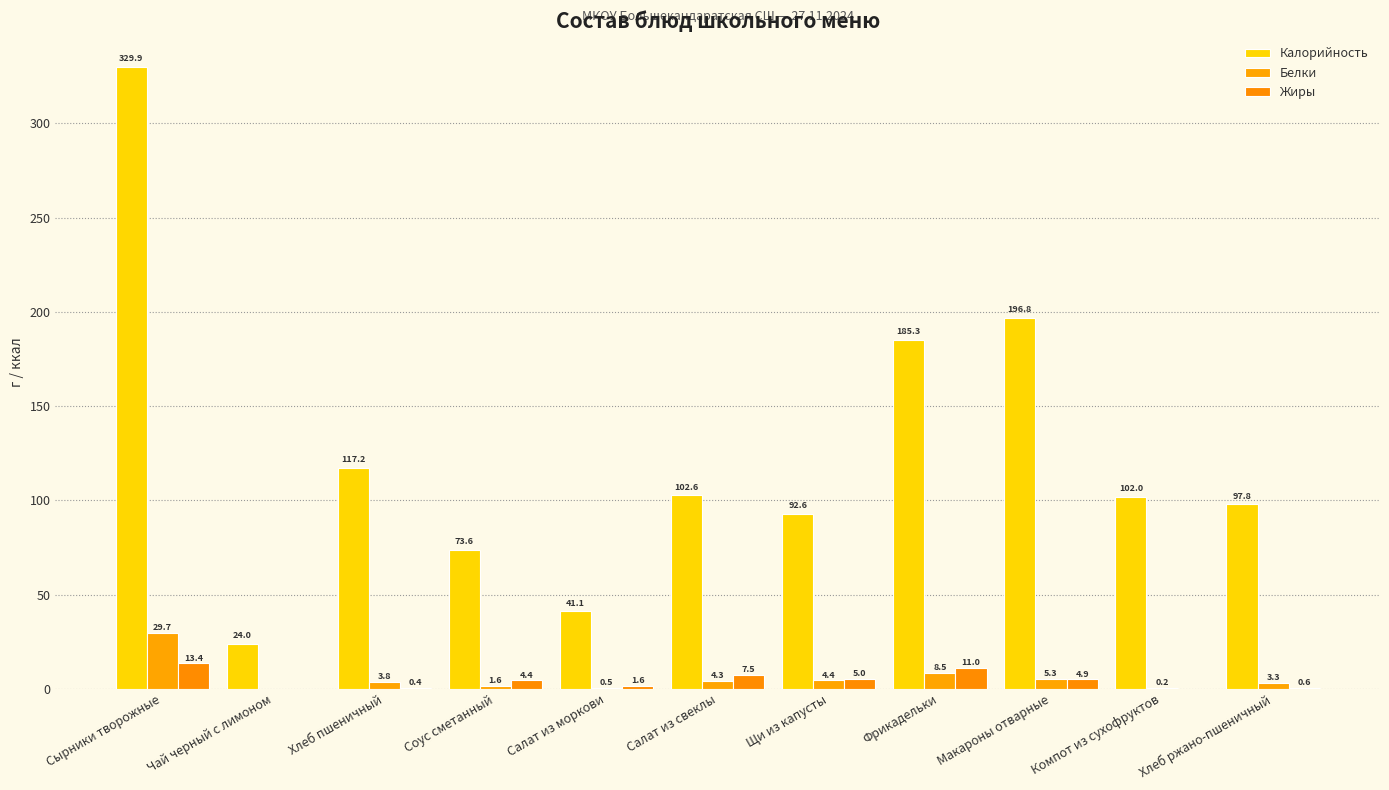

Reading left to right, list all the values displayed in this chart.

Калорийность: Сырники творожные=329.9	Чай черный с лимоном=24.0	Хлеб пшеничный=117.2	Соус сметанный=73.6	Салат из моркови=41.1	Салат из свеклы=102.6	Щи из капусты=92.6	Фрикадельки=185.3	Макароны отварные=196.8	Компот из сухофруктов=102.0	Хлеб ржано-пшеничный=97.8
Белки: Сырники творожные=29.7	Чай черный с лимоном=0.0	Хлеб пшеничный=3.8	Соус сметанный=1.6	Салат из моркови=0.5	Салат из свеклы=4.3	Щи из капусты=4.4	Фрикадельки=8.5	Макароны отварные=5.3	Компот из сухофруктов=0.2	Хлеб ржано-пшеничный=3.3
Жиры: Сырники творожные=13.4	Чай черный с лимоном=0.0	Хлеб пшеничный=0.4	Соус сметанный=4.4	Салат из моркови=1.6	Салат из свеклы=7.5	Щи из капусты=5.0	Фрикадельки=11.0	Макароны отварные=4.9	Компот из сухофруктов=0.0	Хлеб ржано-пшеничный=0.6